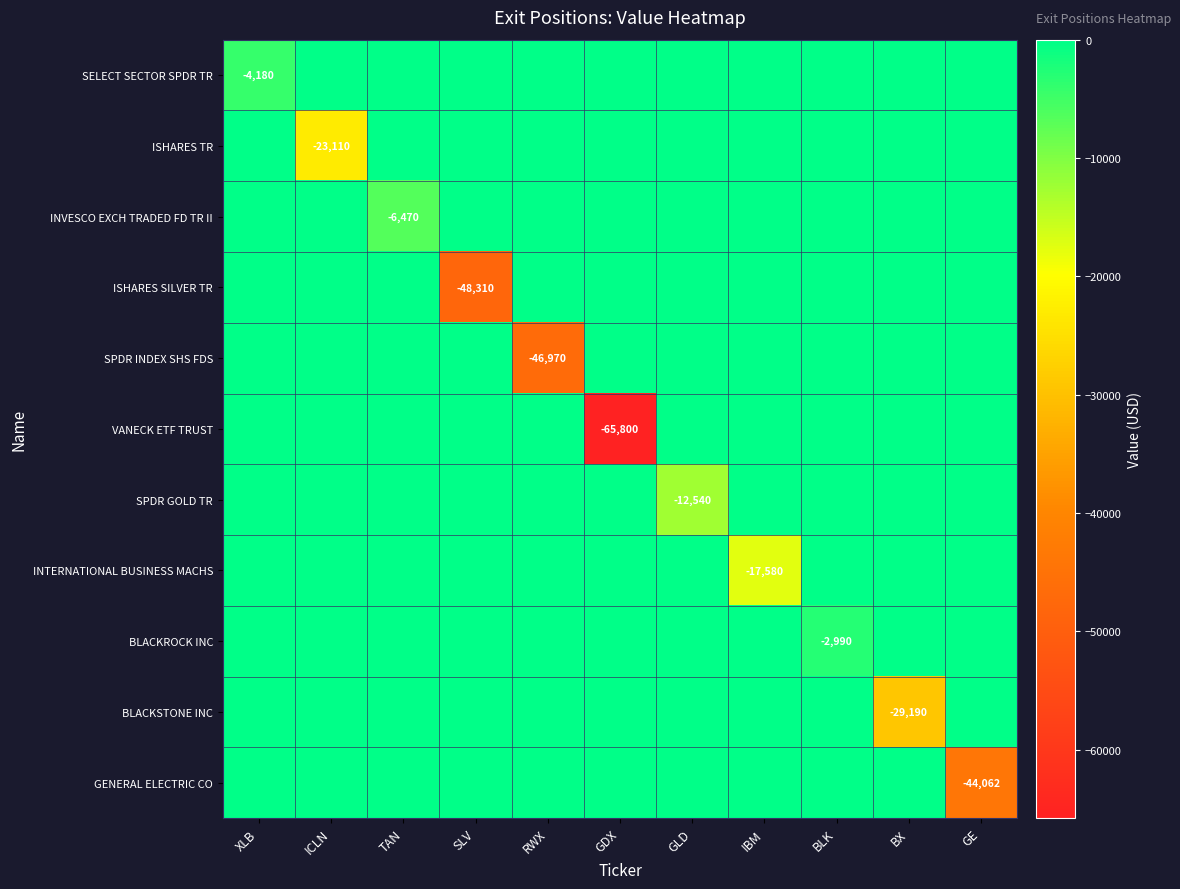

How many data points does each series have?

11